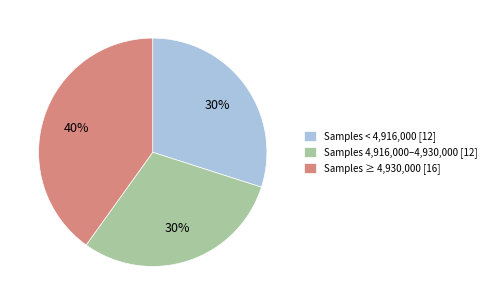

Which slice is the largest?

Samples ≥ 4,930,000 [16]